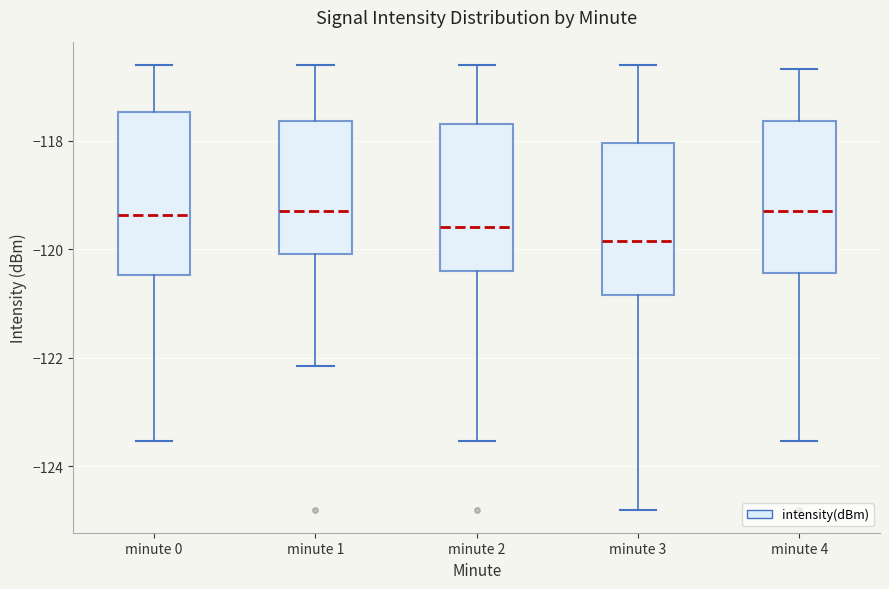

Where is the upper edge of the box for minute 4 on the y-axis? The values are not printed on the chart, so give them approximately, as read against the axis.

-117.6